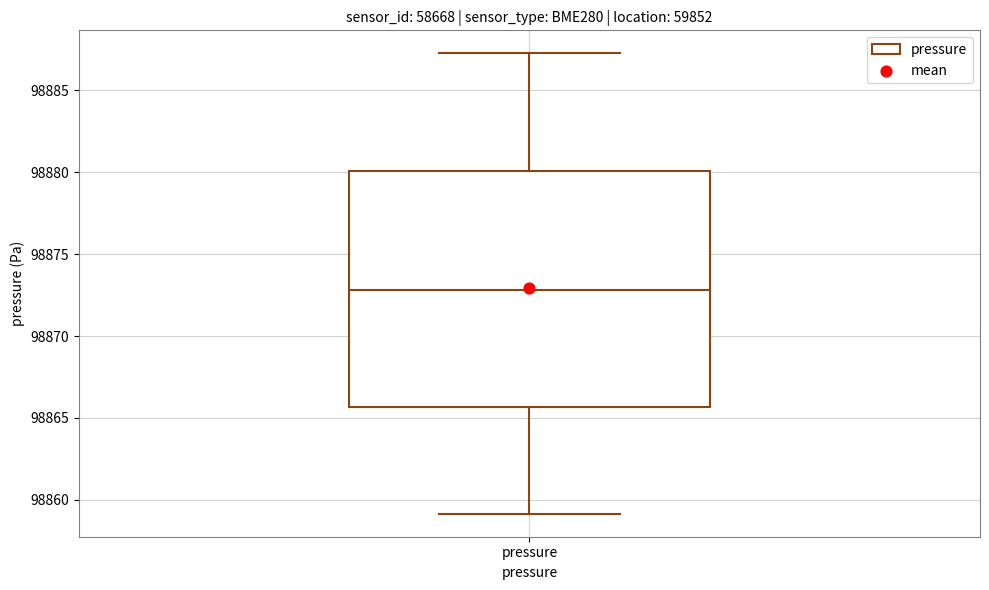

Read this box plot against the y-axis: the position of the median line, the range covered by the box, and the ends of both whiskers. The values are not printed on the chart, so give them approximately, as read against the axis.

median 98873.0, box 98865.5 to 98880.0, whiskers 98859.0 to 98887.5